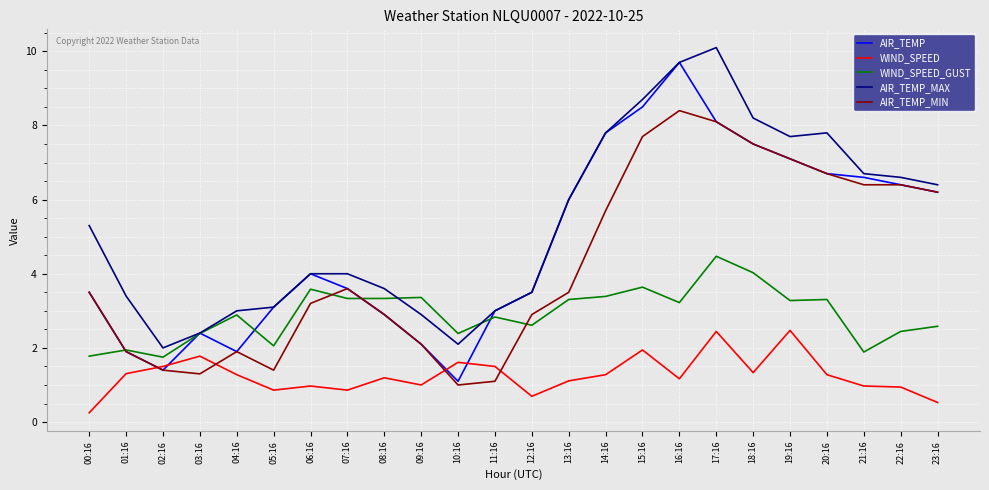

The value of AIR_TEMP_MAX at 23:16 is 6.4. True or false?

True